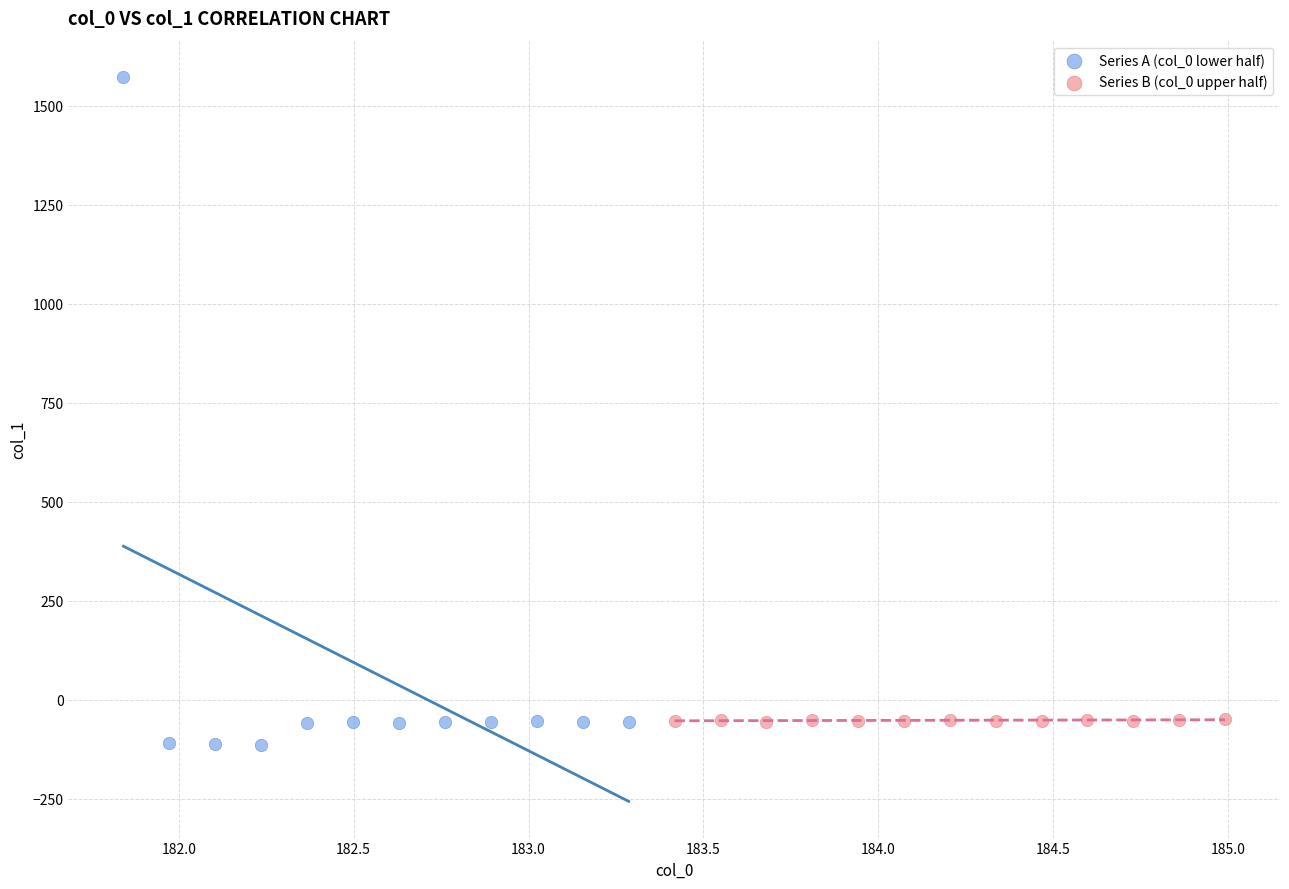

What are all the series names shown in the legend?

Series A (col_0 lower half), Series B (col_0 upper half)